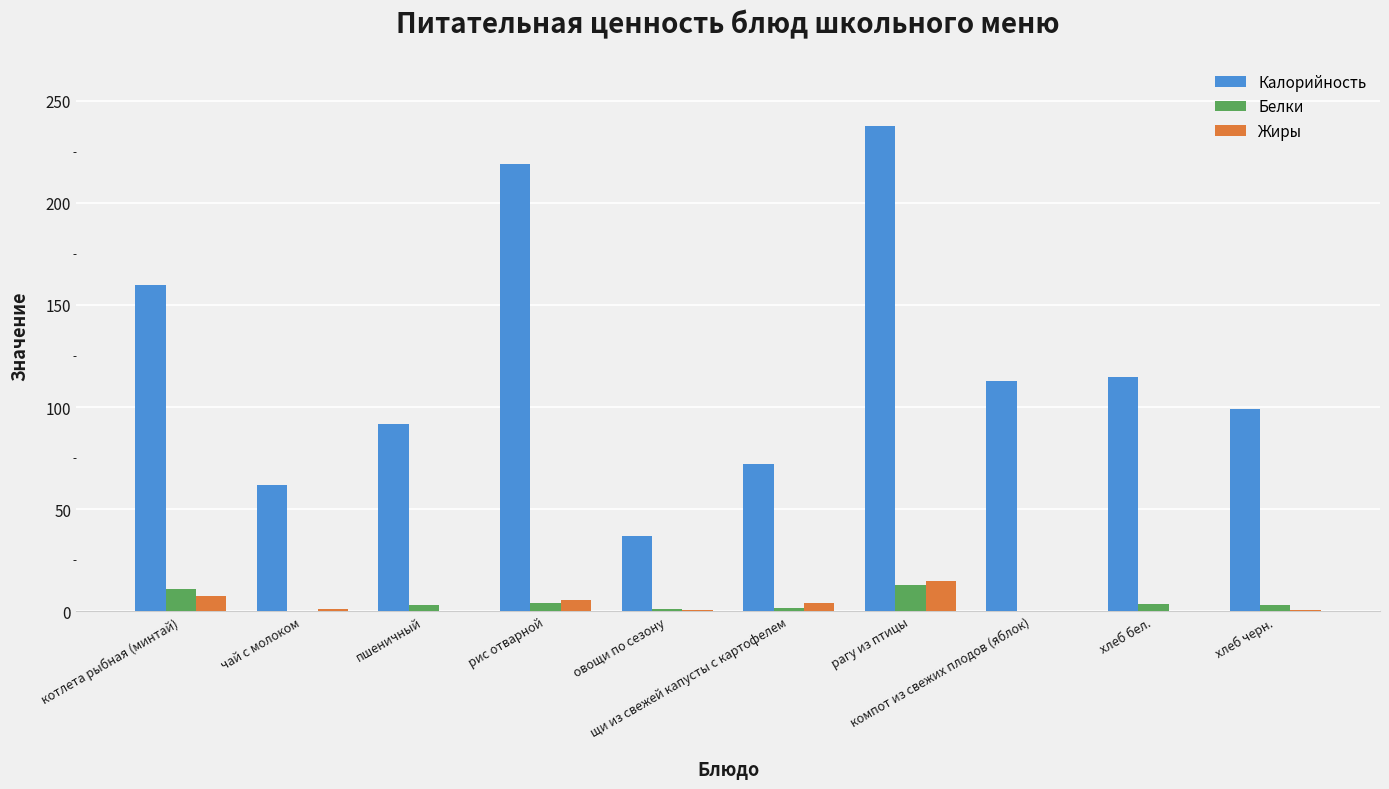

Which series has the largest total across all categories?

Калорийность